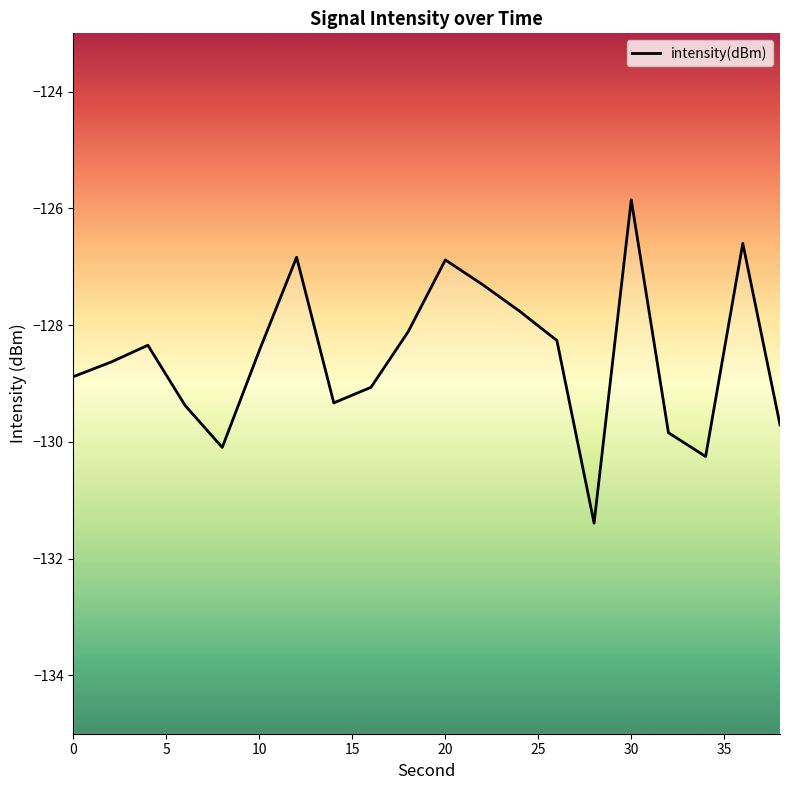

What is the difference between the maximum and minimum values?

5.5